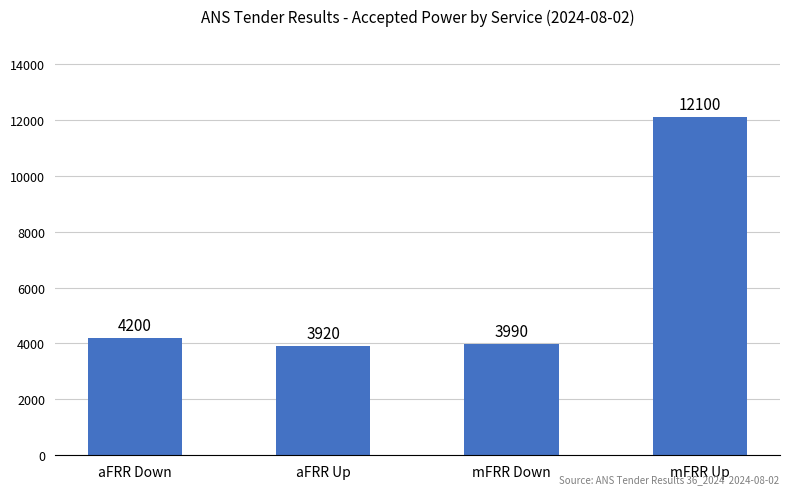

What is the minimum value shown in the chart?

3920